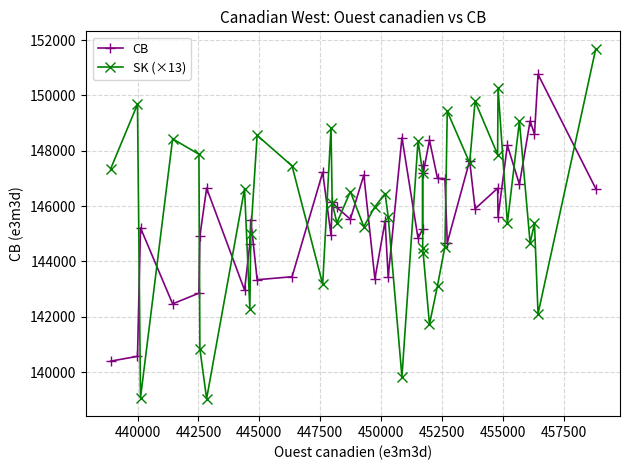

Rank the series by their maximum value, from highest to lowest.

SK (×13), CB